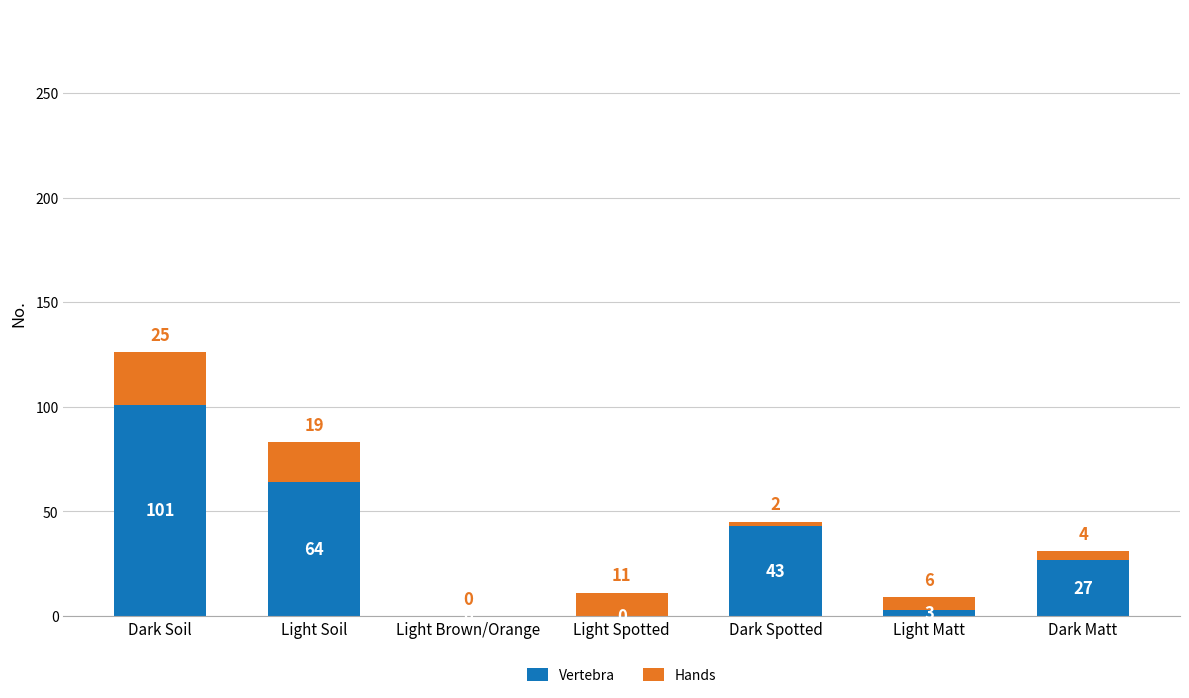

How many data points does each series have?

7